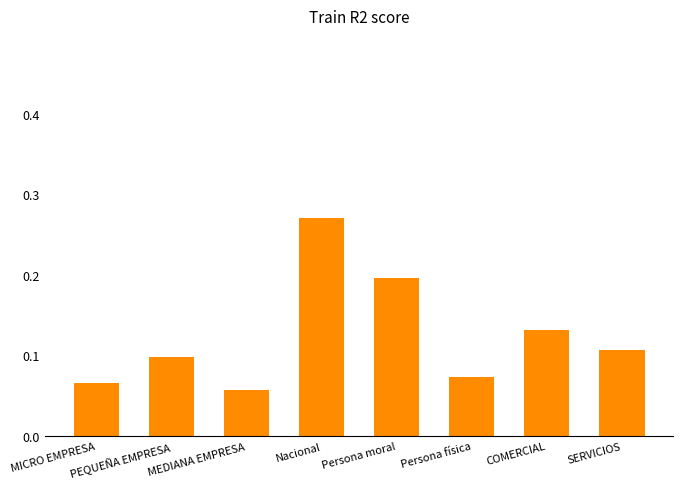

Is it true that the value at COMERCIAL is 0.1?

True